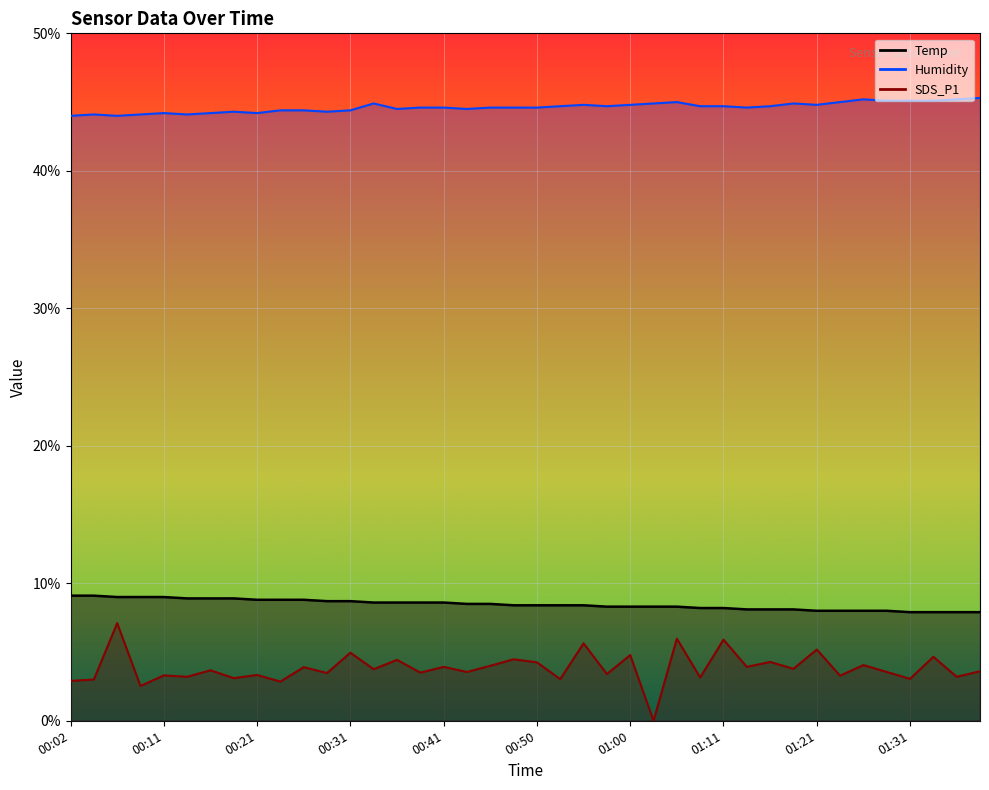

Reading left to right, extract all data points from this chart.

Temp: 9.1	9.1	9.0	9.0	9.0	8.9	8.9	8.9	8.8	8.8	8.8	8.7	8.7	8.6	8.6	8.6	8.6	8.5	8.5	8.4	8.4	8.4	8.4	8.3	8.3	8.3	8.3	8.2	8.2	8.1	8.1	8.1	8.0	8.0	8.0	8.0	7.9	7.9	7.9	7.9
Humidity: 44.0	44.1	44.0	44.1	44.2	44.1	44.2	44.3	44.2	44.4	44.4	44.3	44.4	44.9	44.5	44.6	44.6	44.5	44.6	44.6	44.6	44.7	44.8	44.7	44.8	44.9	45.0	44.7	44.7	44.6	44.7	44.9	44.8	45.0	45.2	45.1	45.1	45.1	45.2	45.3
SDS_P1: 2.9	3.0	7.1	2.5	3.3	3.2	3.7	3.1	3.3	2.9	3.9	3.5	5.0	3.8	4.4	3.5	3.9	3.5	4.0	4.5	4.2	3.0	5.6	3.4	4.8	0.0	6.0	3.1	5.9	3.9	4.3	3.8	5.2	3.3	4.0	3.5	3.0	4.7	3.2	3.6